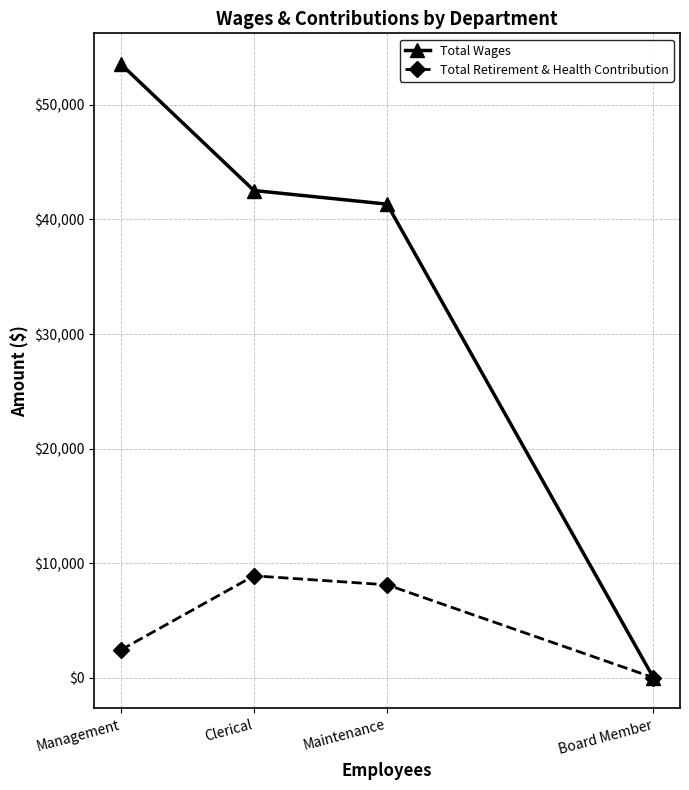

How many lines are shown in the chart?

2